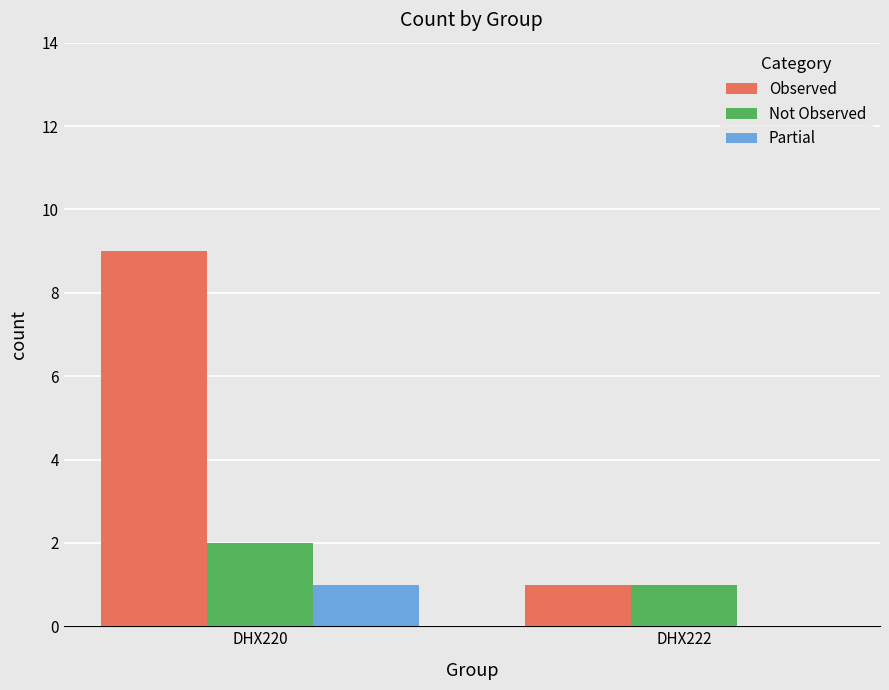

The value of Not Observed at DHX220 is 3. True or false?

False